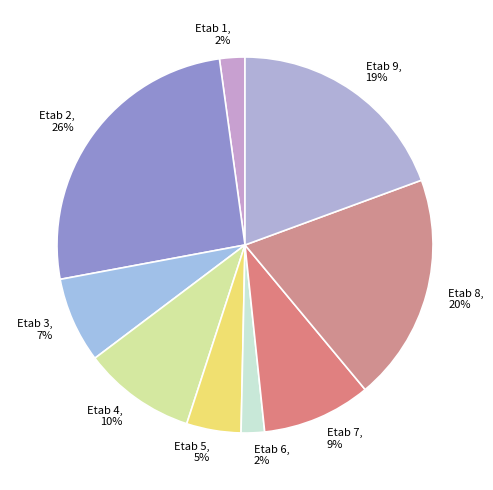

Do Etab 1 and Etab 6 together represent more than half of the pie?

No